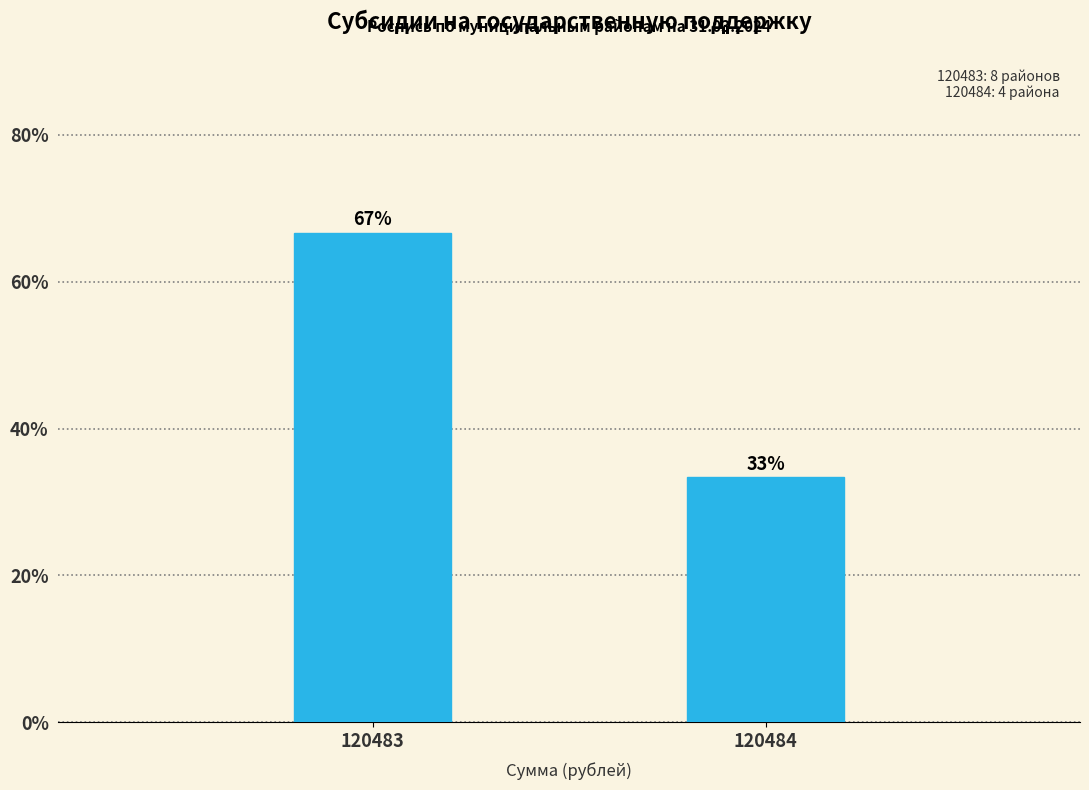

Approximately how many times larger is the value at 120483 compared to 120484?

2.0